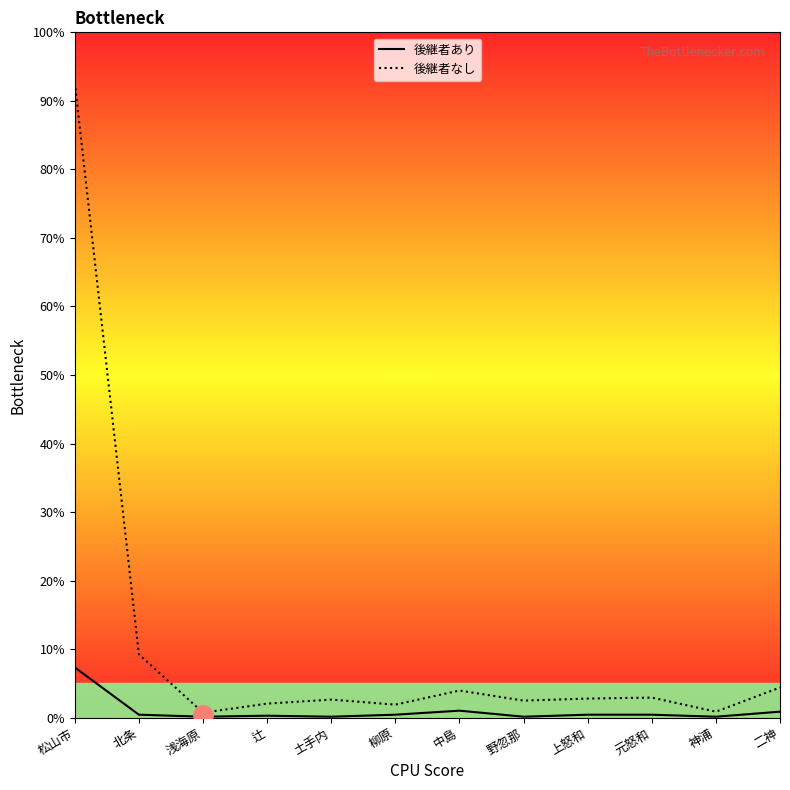

What is the sum of all 後継者なし values?

126.7